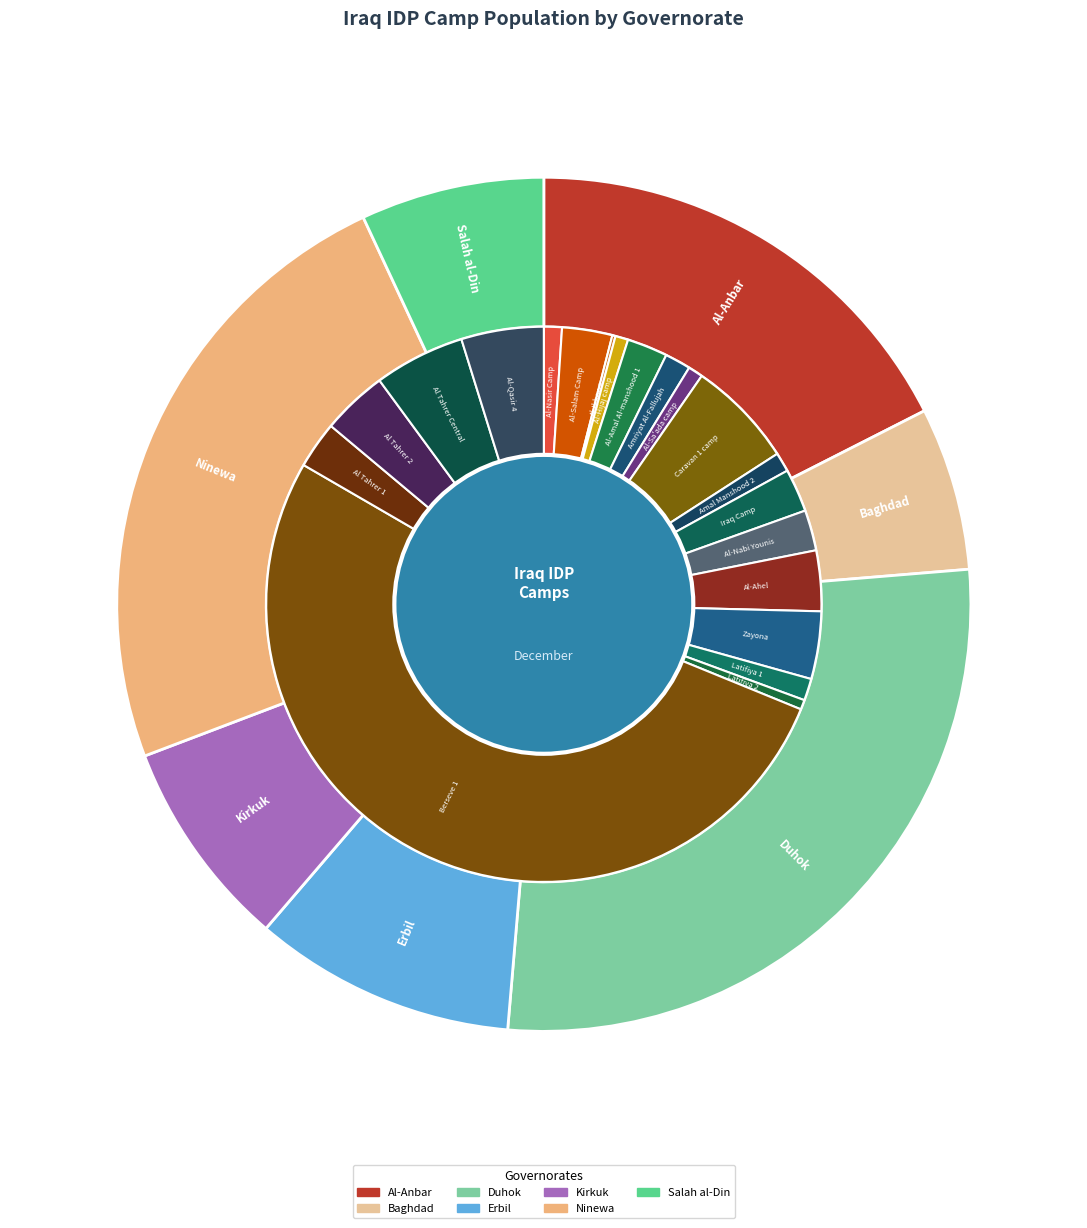

Count the number of slices in the pie.

7